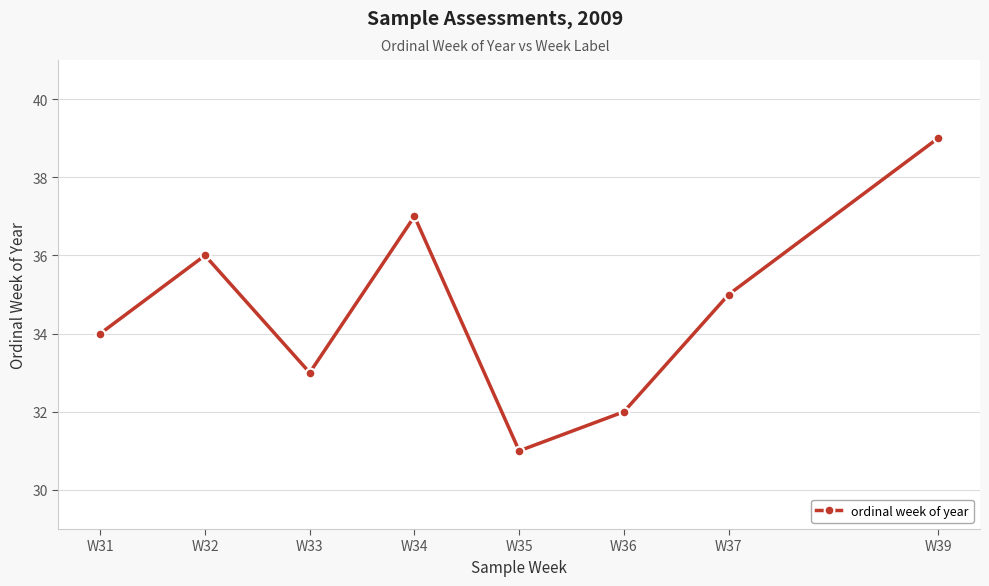

What is the sum of all values?

277